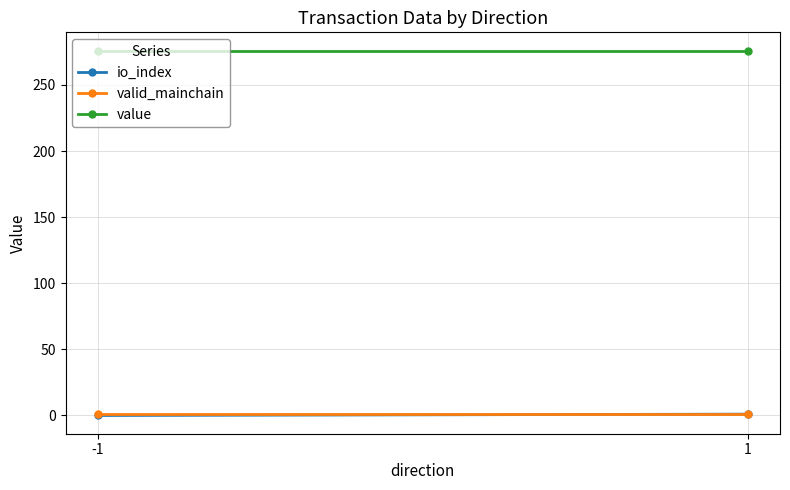

Reading left to right, extract all data points from this chart.

io_index: -1=0.0	1=1.0
valid_mainchain: -1=1.0	1=1.0
value: -1=275.9	1=275.9